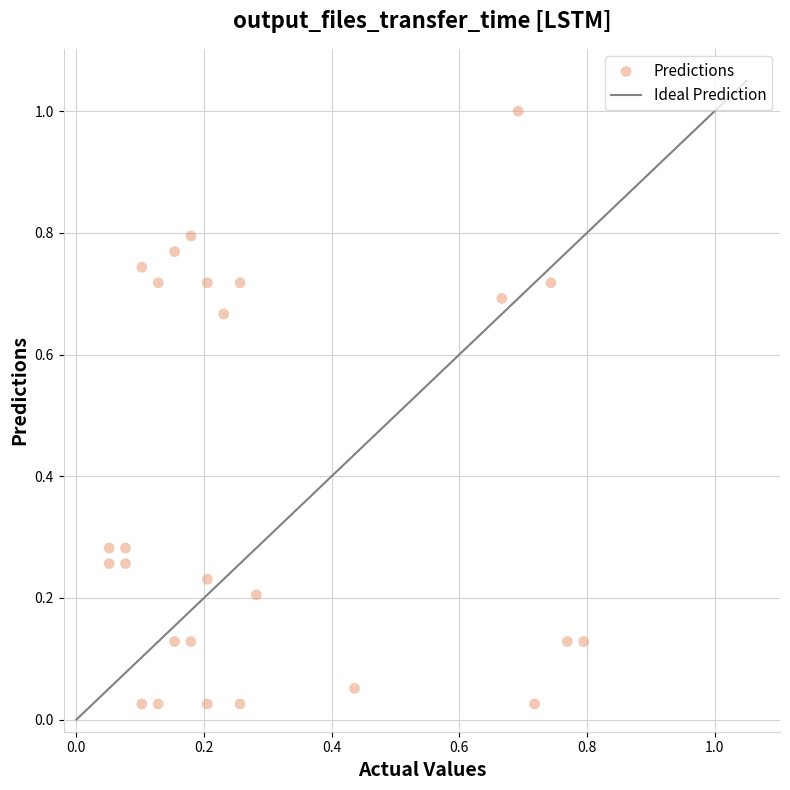

What is the range of Y values (max minus min)?

1.0